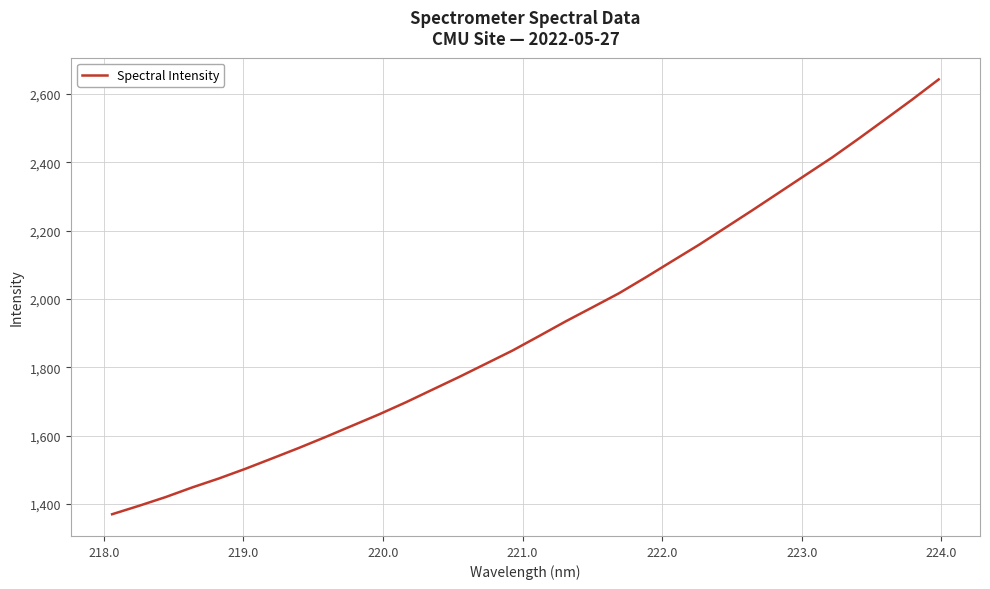

What is the minimum value shown in the chart?

1370.2